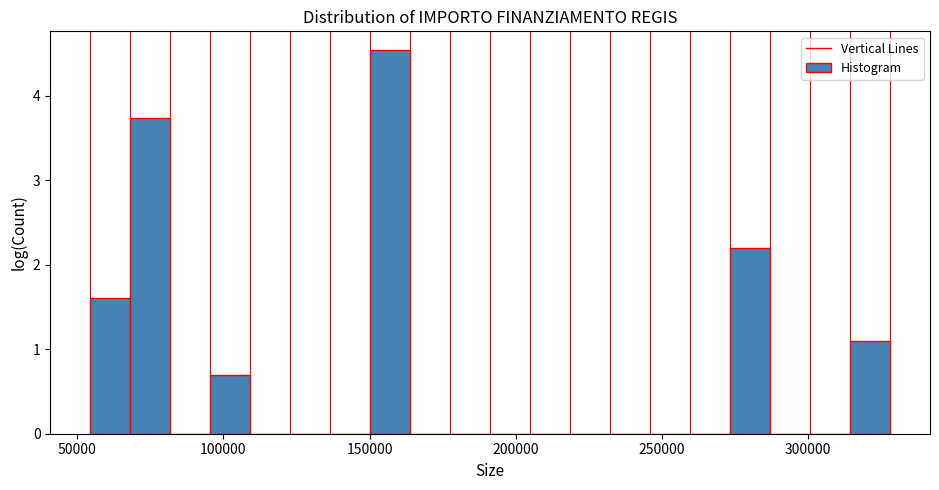

Read against the x-axis, roughly where is the centre of the tallest bar?

155000